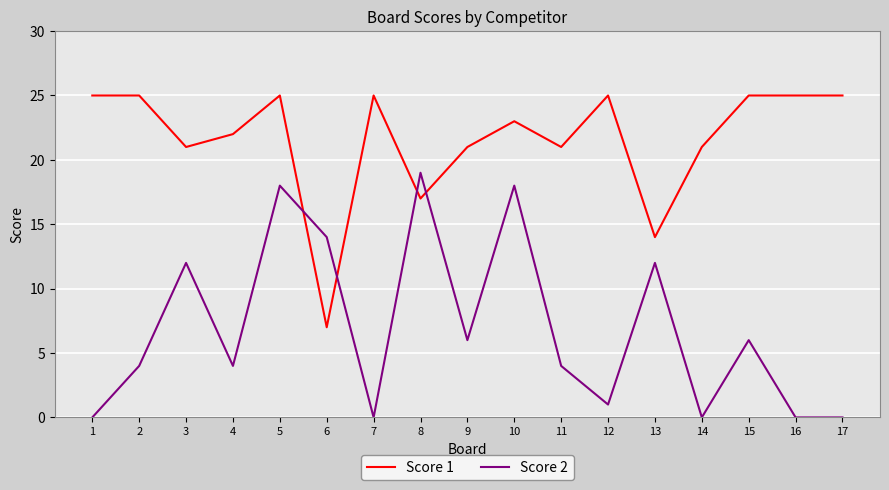

What is the difference between the maximum and minimum values in the Score 2 series?

19